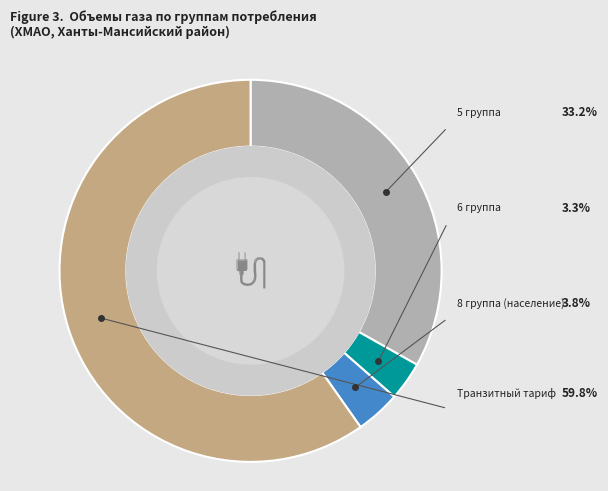

How many slices are in this pie chart?

4